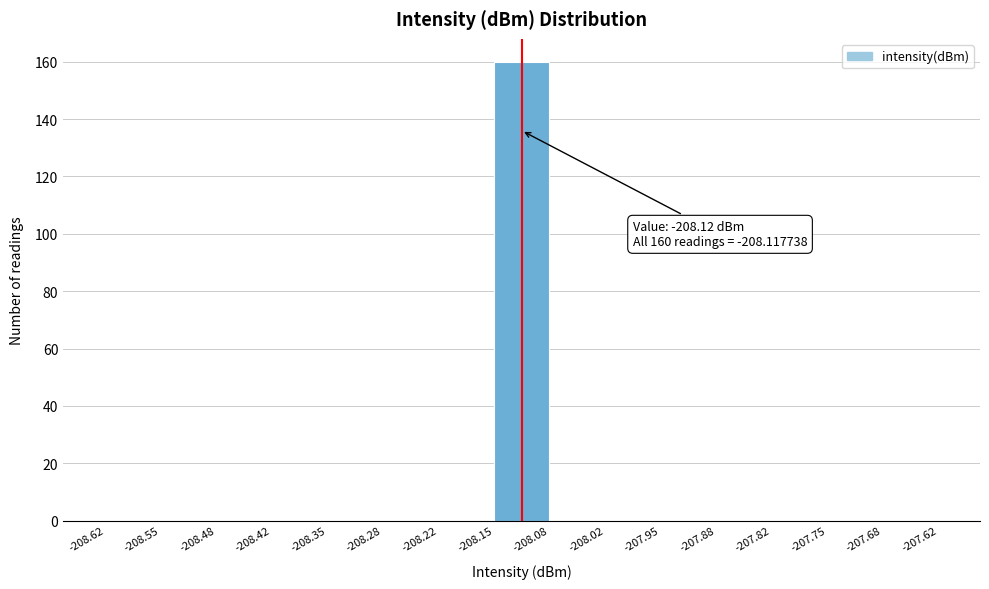

Over which range of the x-axis is the bar tallest?

-208.15 to -208.08